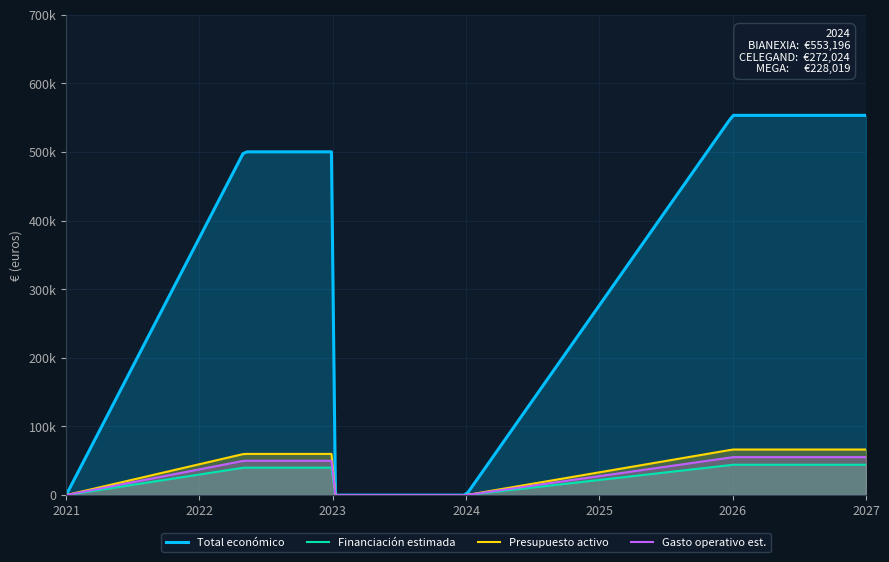

Is it true that the value at 2024 is 553196?

True